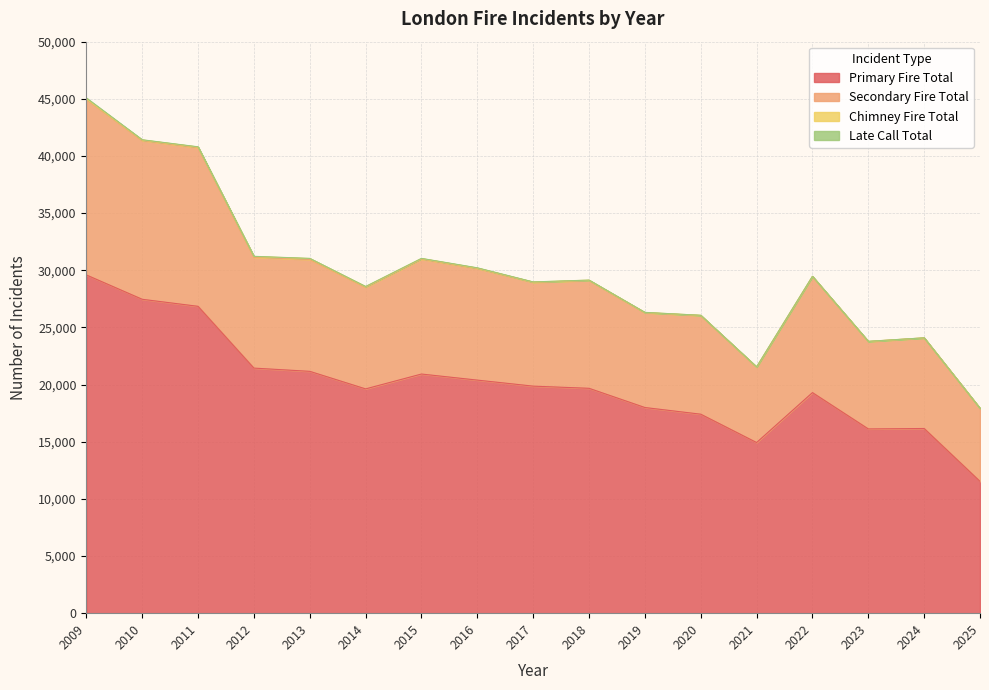

Where is the first local minimum for Primary Fire Total?

2014